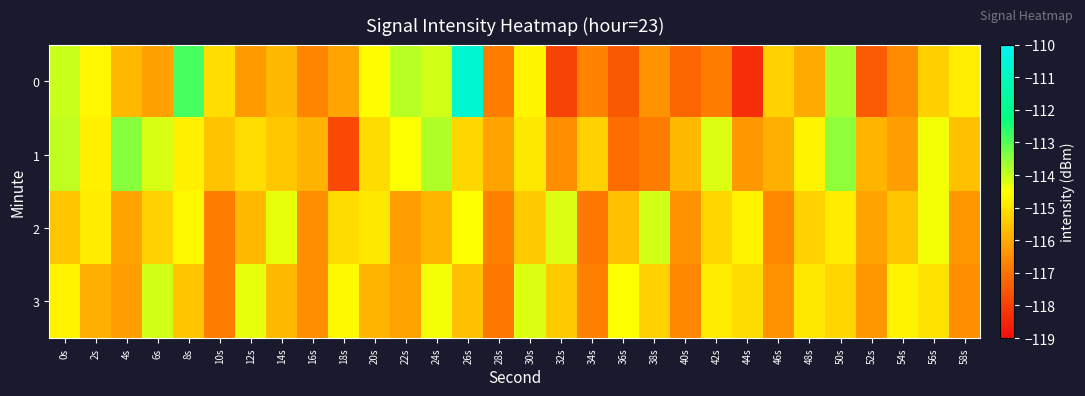

At 8s, list the series in order from largest to smallest.

0, 2, 1, 3